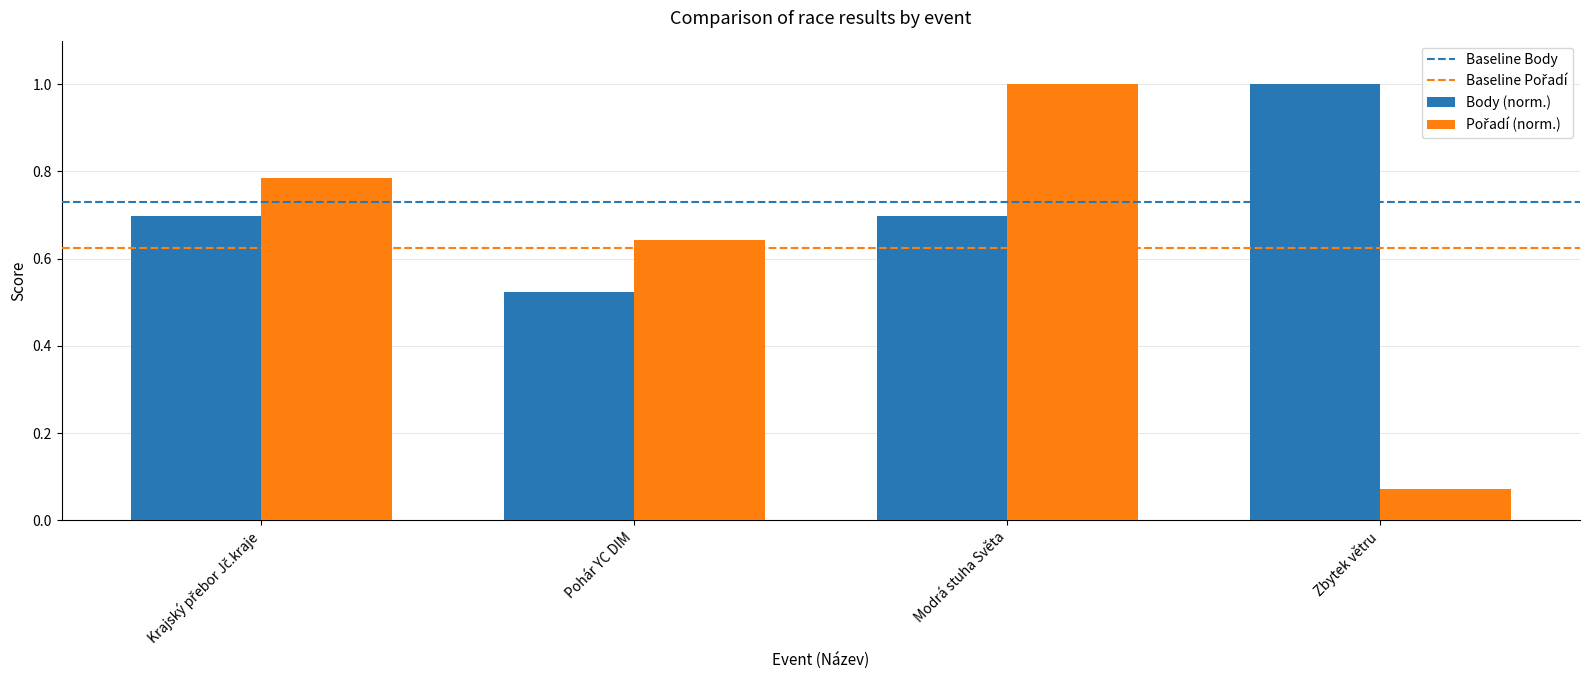

What is the difference between the maximum and second lowest values in the Body (norm.) series?

0.3